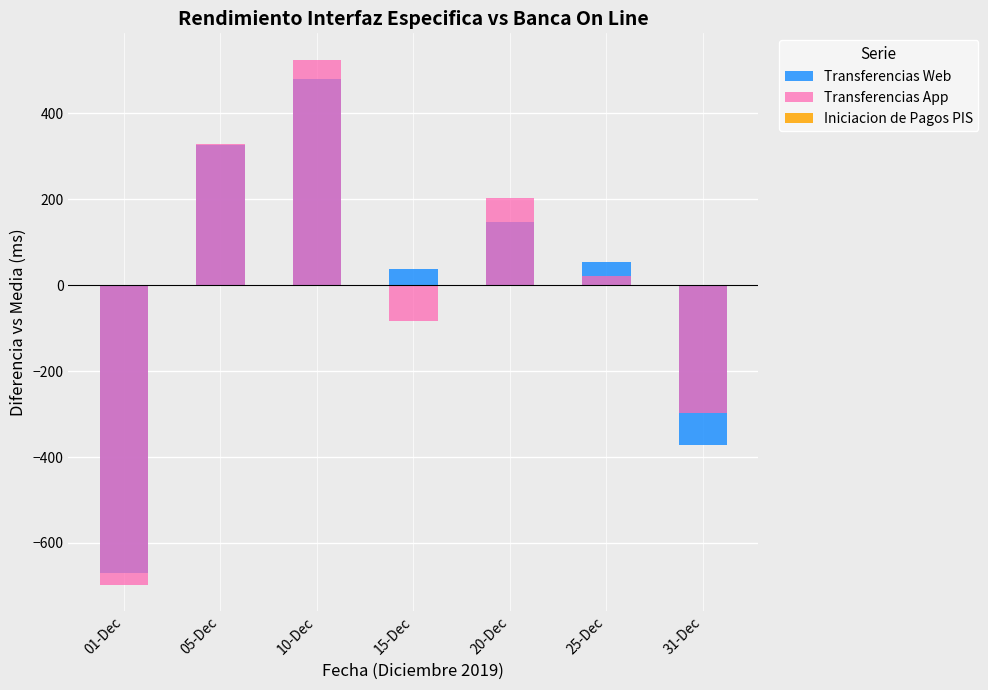

How many series are shown in this chart?

3